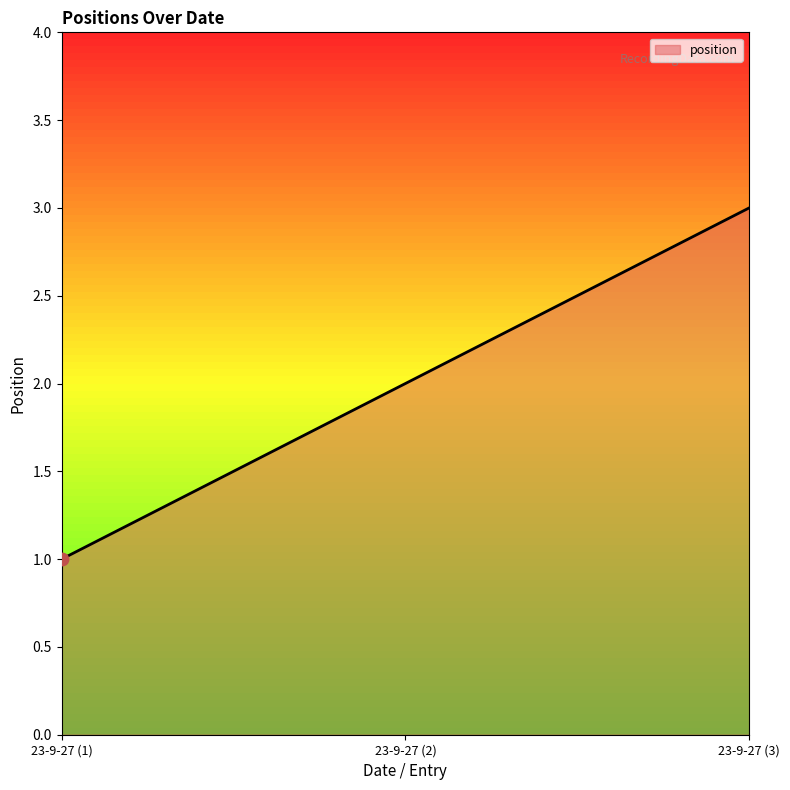

Between 23-9-27 (1) and 23-9-27 (3), which is larger?

23-9-27 (3)